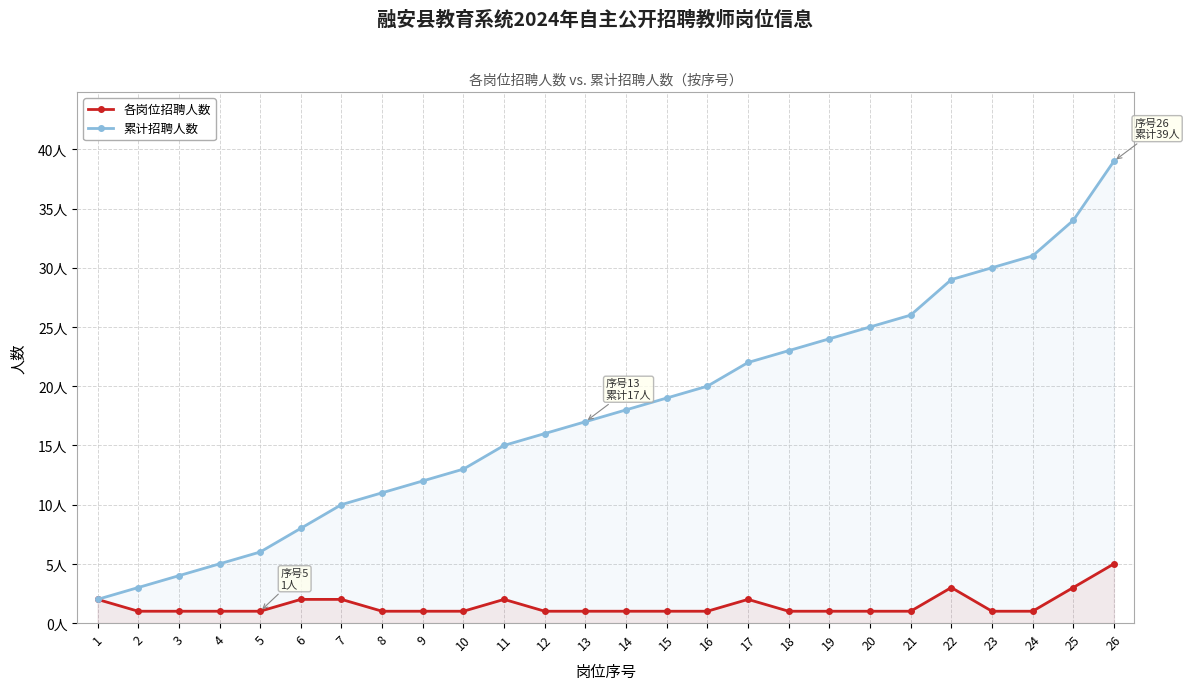

What is the value of the 各岗位招聘人数 point at the 19th from the left?

1